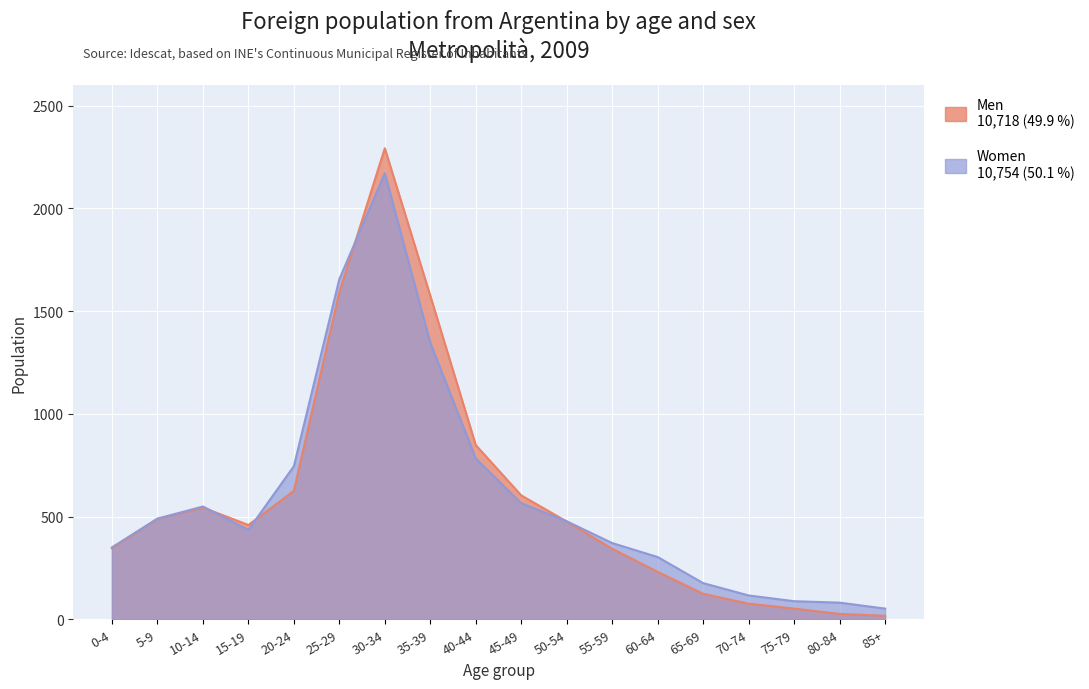

What is the label of the 16th point from the right?

10-14